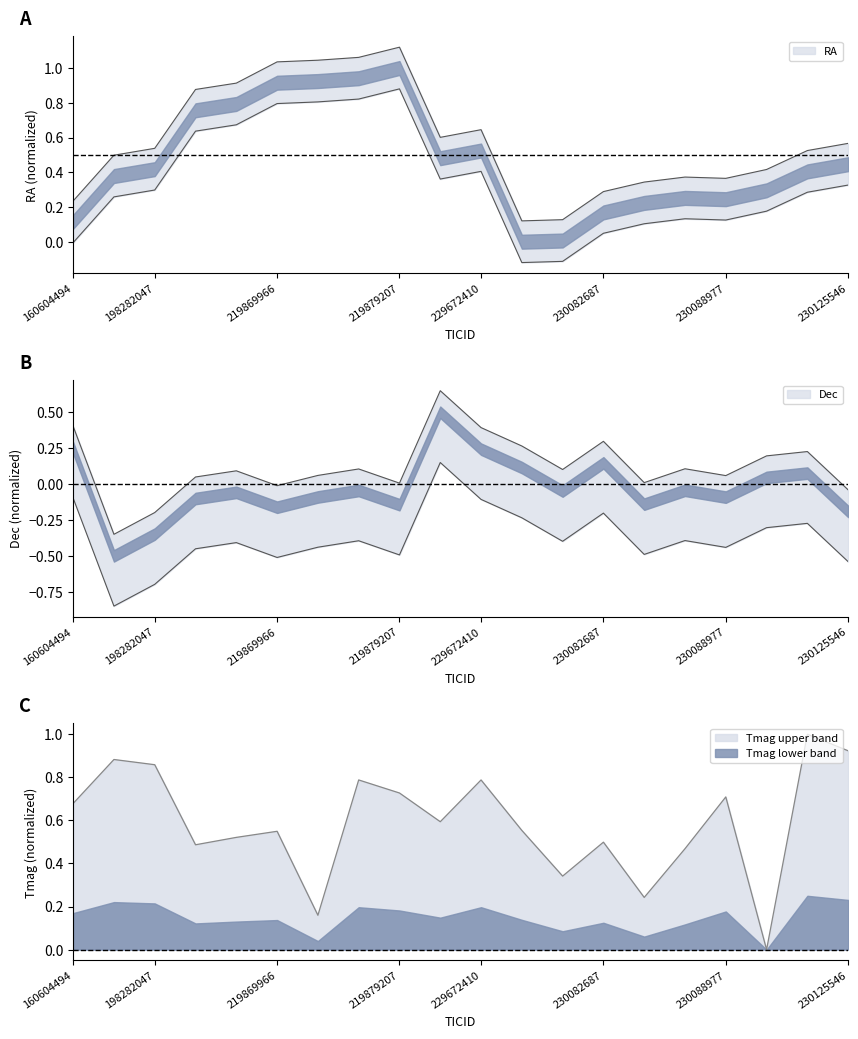

Which category has the highest value across all series?

219879207